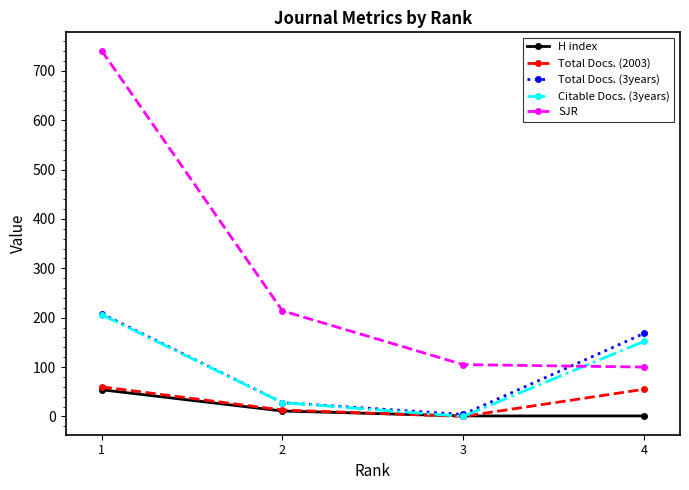

Which series has the widest spread of values?

SJR